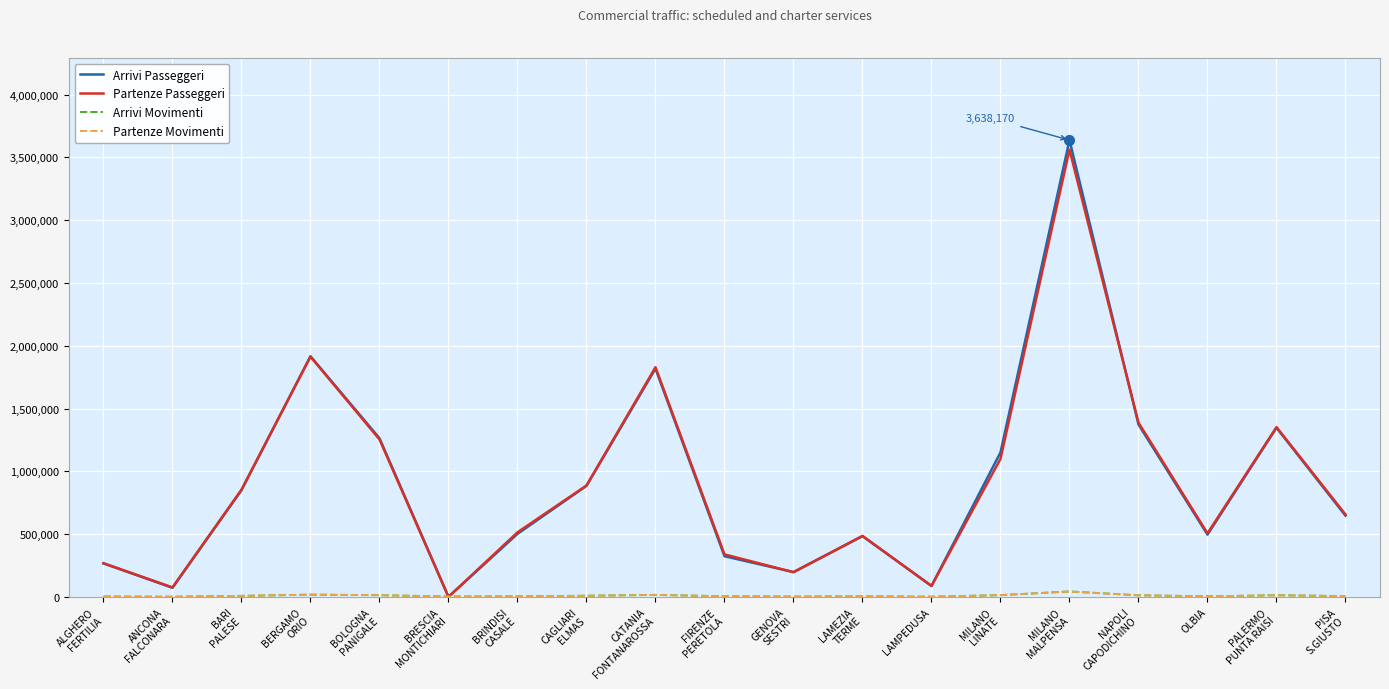

How many categories are shown in the chart?

19